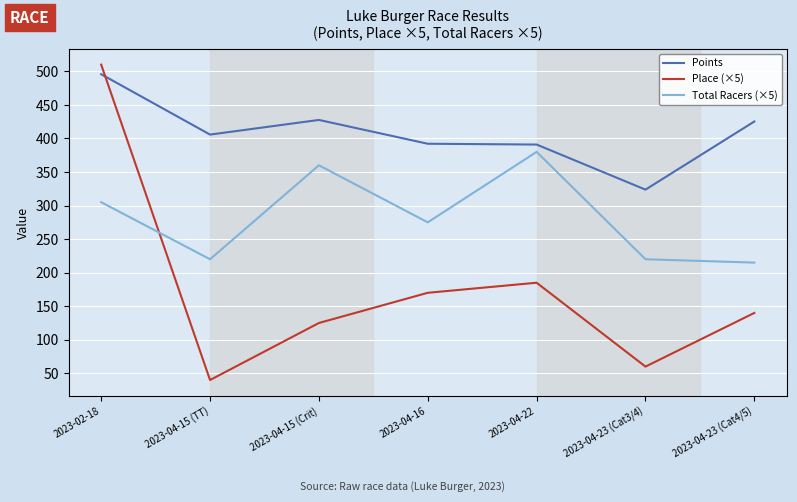

At which label is Total Racers (×5) closest to 297?

2023-02-18